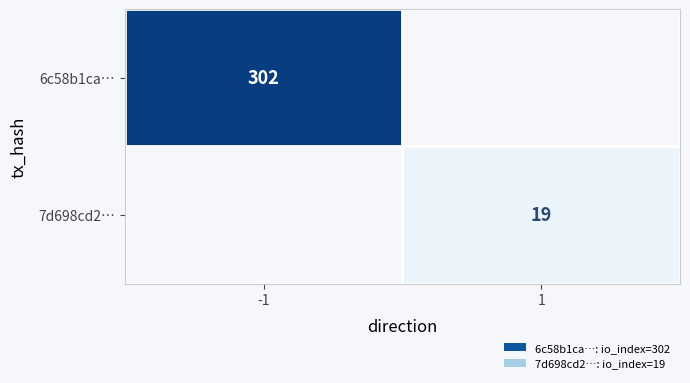

How many data points does each series have?

2